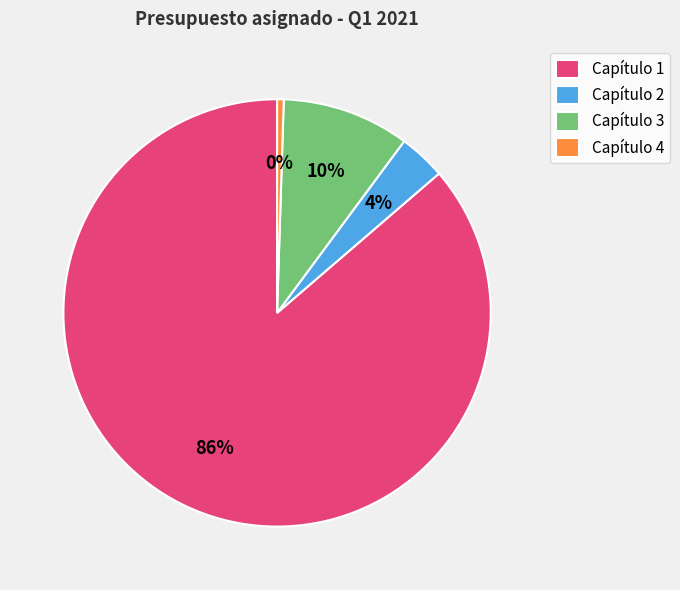

What is the largest slice in the pie chart?

Capítulo 1